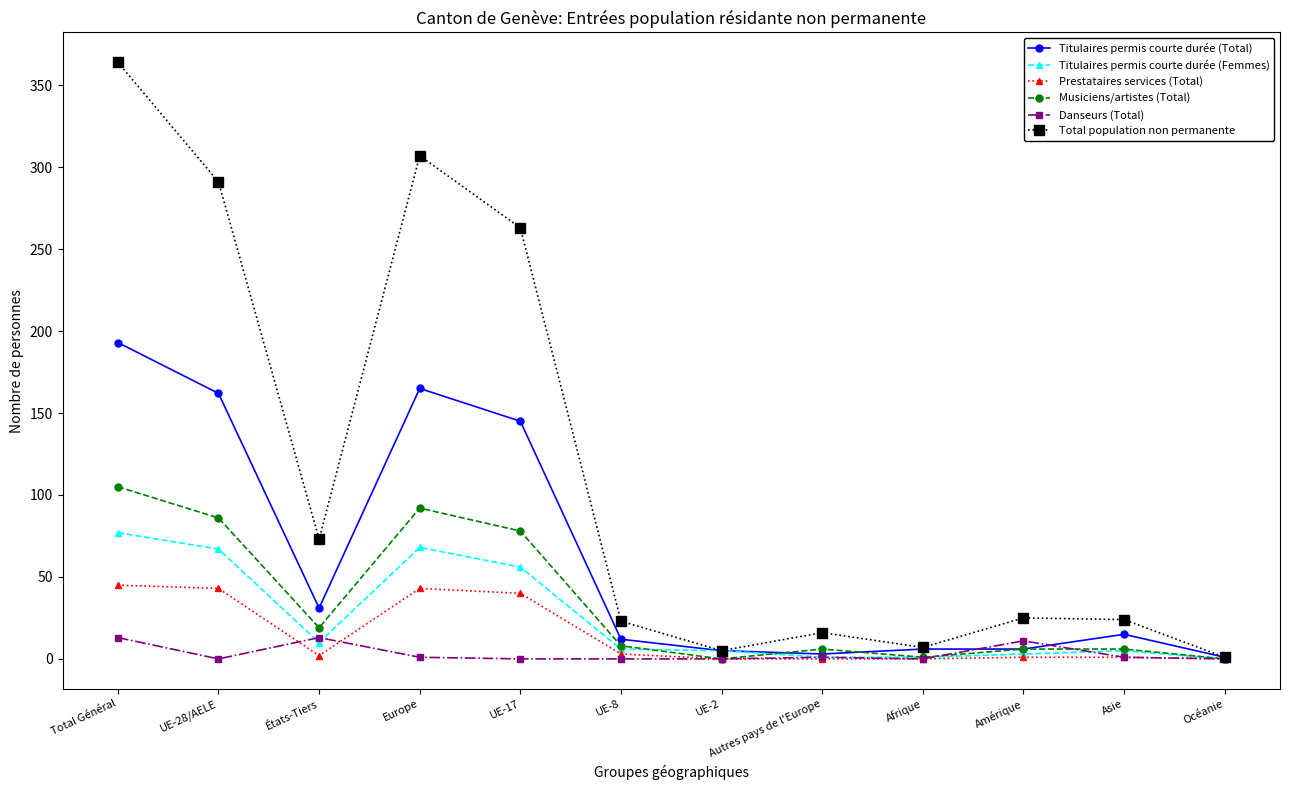

Which series has the widest spread of values?

Total population non permanente